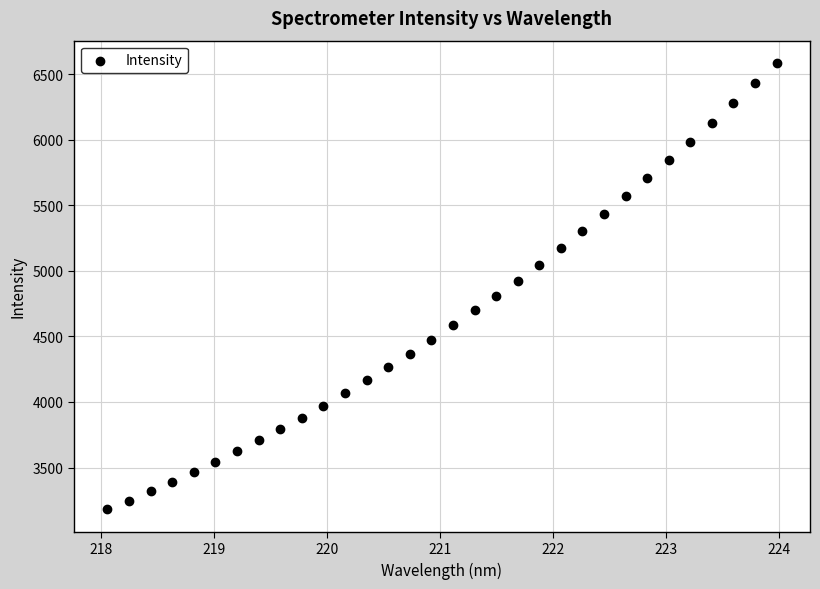

What is the range of X values (max minus min)?

5.9